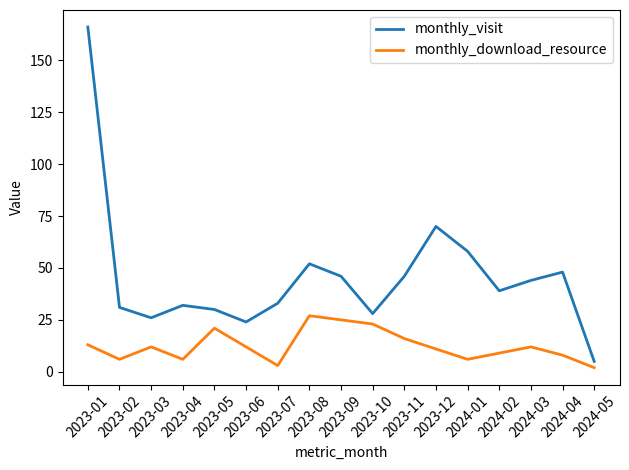

What is the maximum value for monthly_download_resource?

27